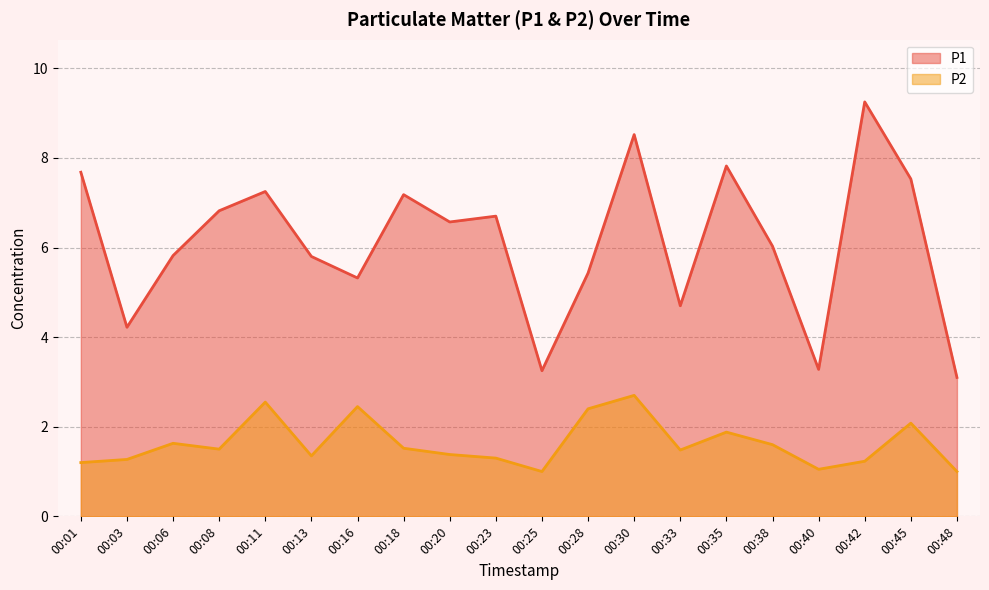

Between 00:45 and 00:13, which is larger?

00:45